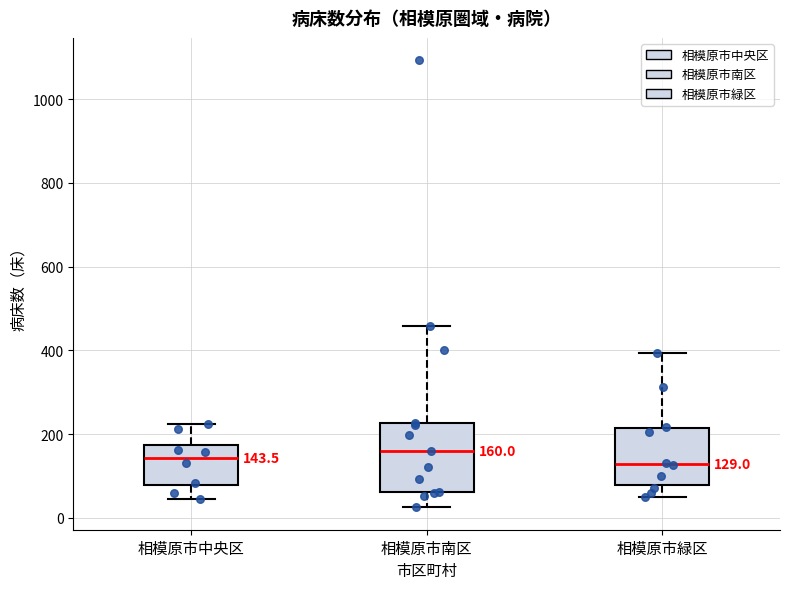

Comparing the boxes themselves (not the whiskers), which one is the tallest?

相模原市南区